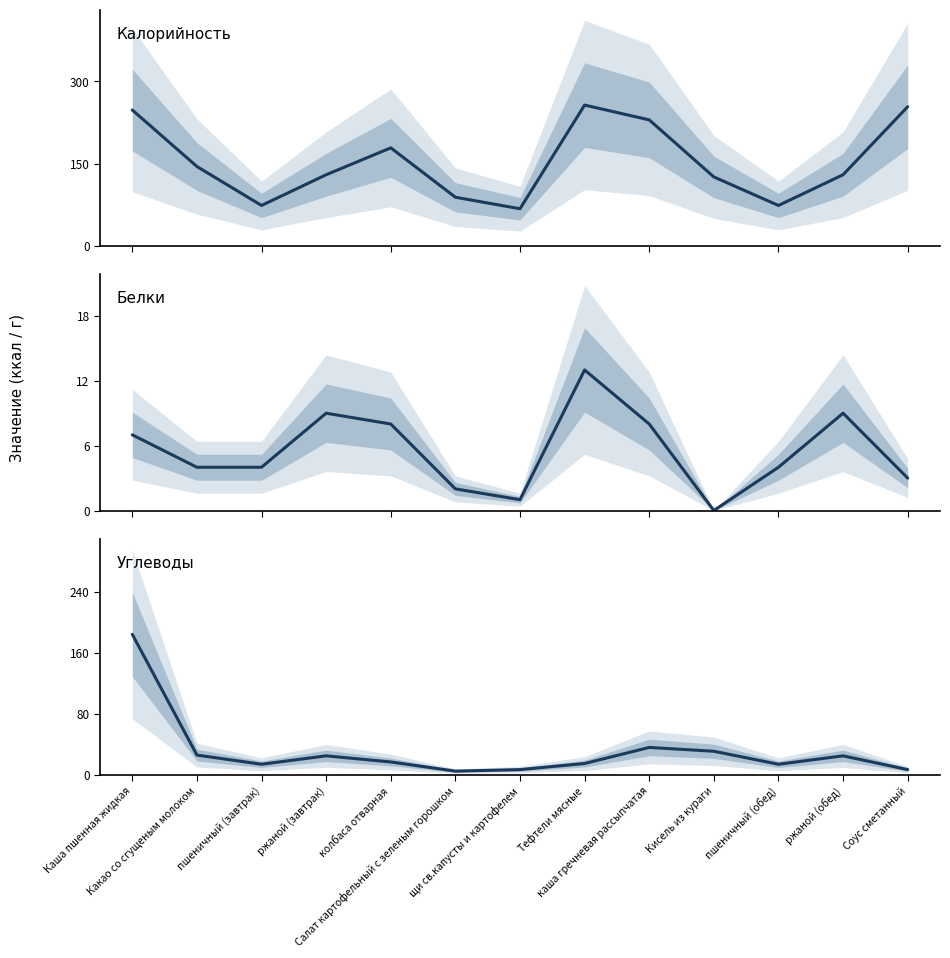

What is the difference between the highest and lowest values at ржаной (обед)?

121